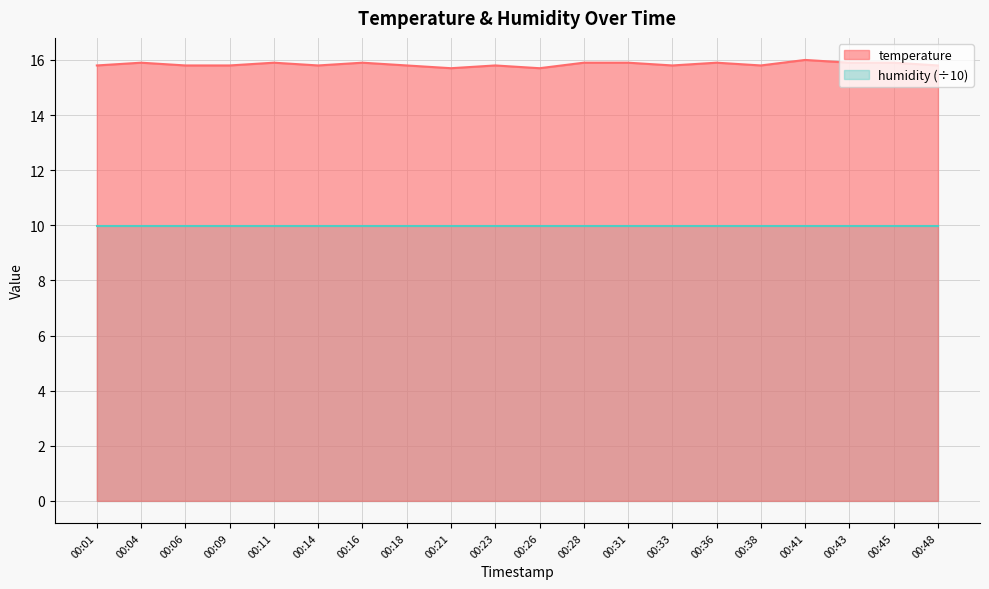

Rank the categories by value from lowest to highest.

00:21, 00:26, 00:01, 00:06, 00:09, 00:14, 00:18, 00:23, 00:33, 00:38, 00:48, 00:04, 00:11, 00:16, 00:28, 00:31, 00:36, 00:43, 00:45, 00:41